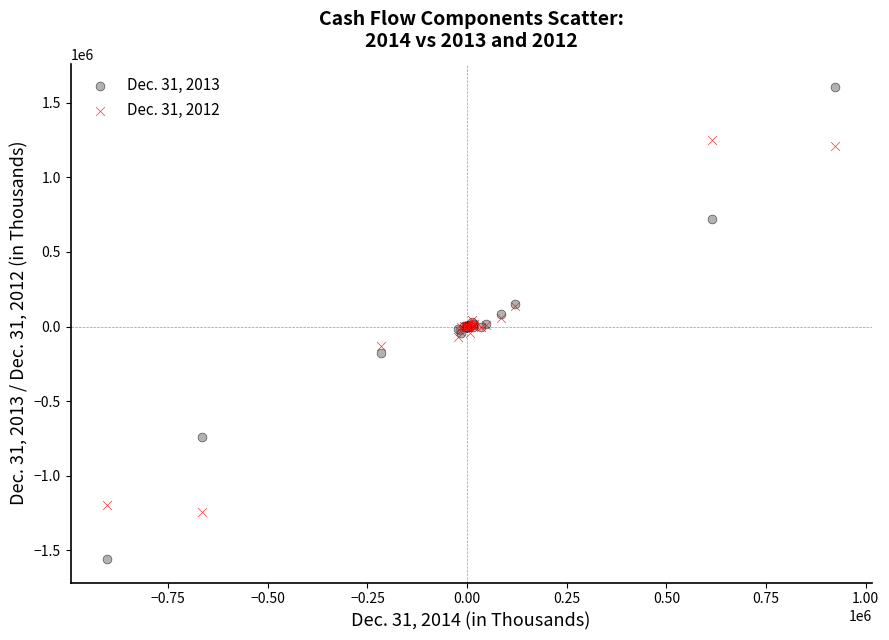

Which series has the largest Y range (max minus min)?

Dec. 31, 2013